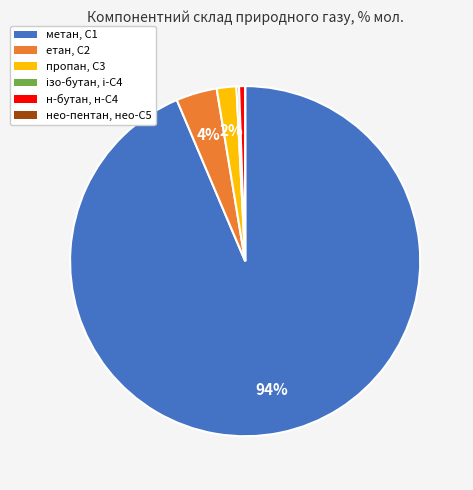

To the nearest percent, what is the average slice percentage?

17%